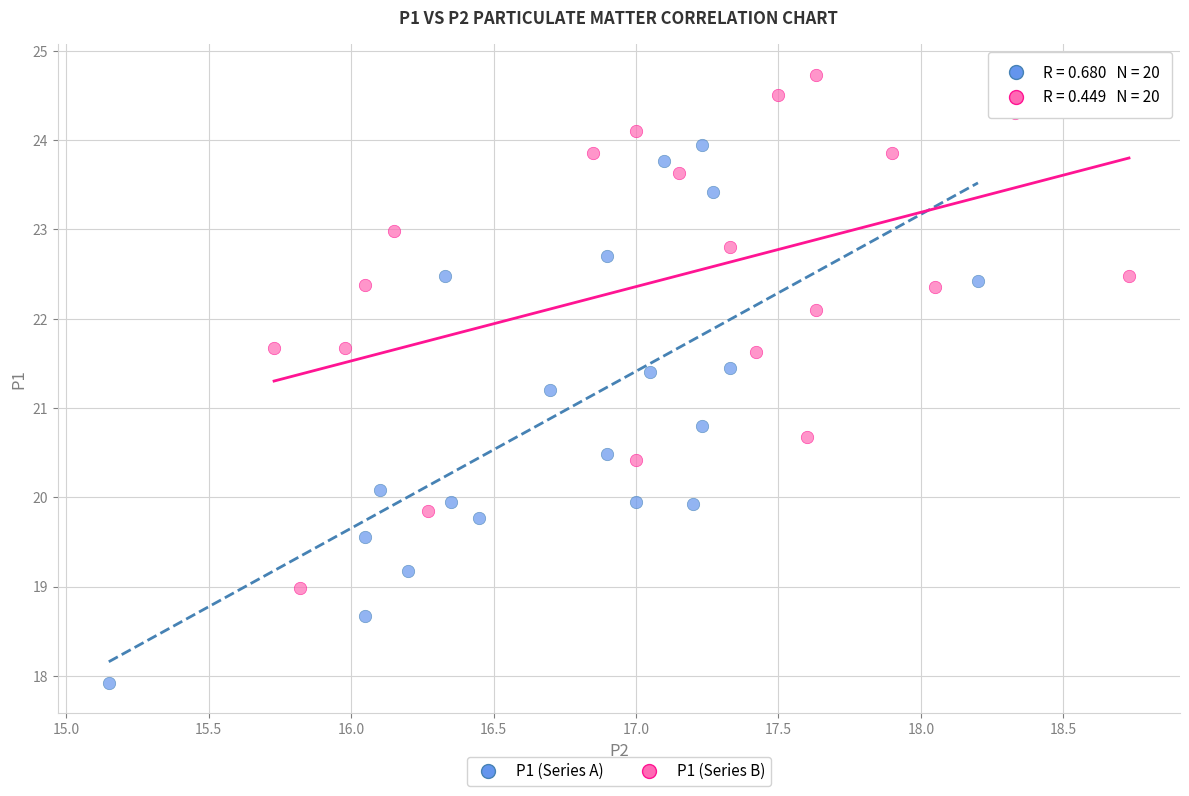

Which series reaches the minimum Y coordinate?

P1 (Series A)